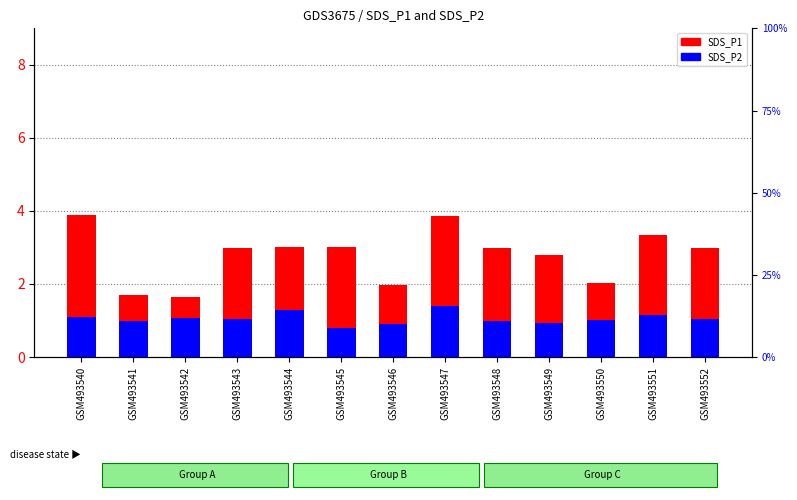

What is the total value across all series at GSM493541?

2.7